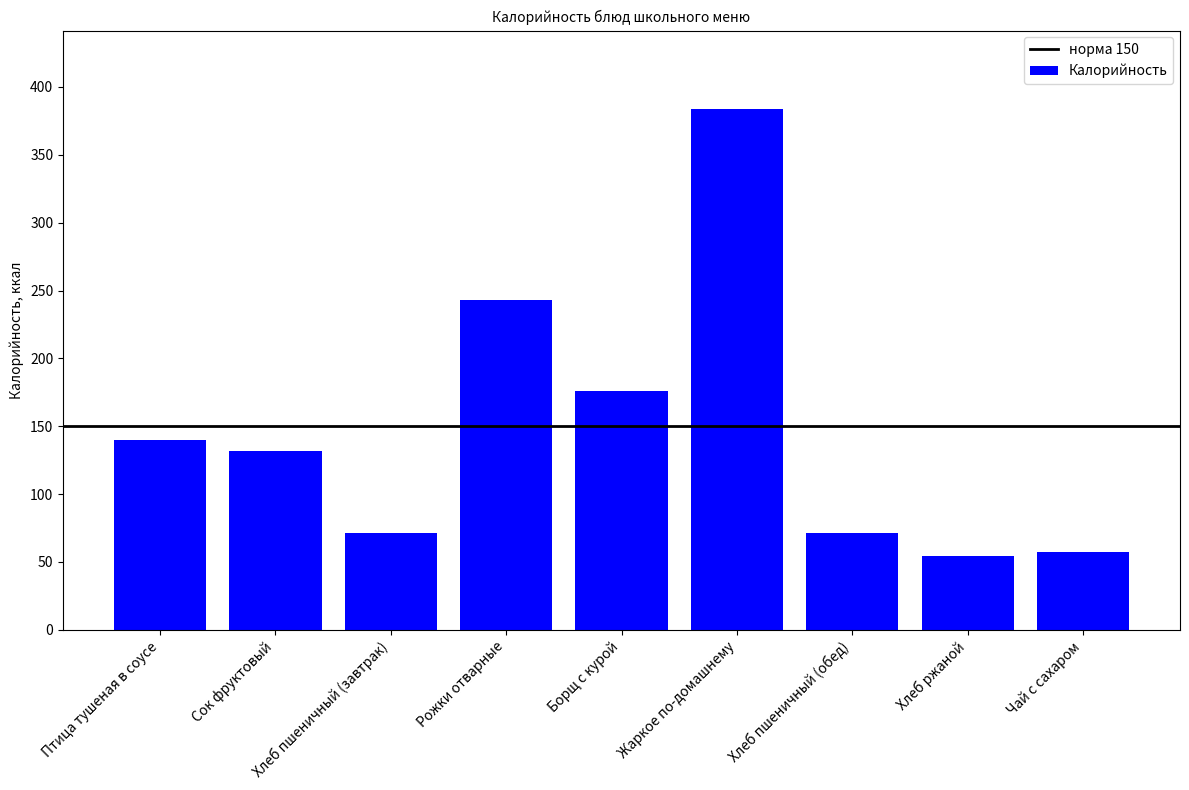

Reading left to right, list all the values displayed in this chart.

Птица тушеная в соусе=140	Сок фруктовый=132	Хлеб пшеничный (завтрак)=71	Рожки отварные=243	Борщ с курой=176	Жаркое по-домашнему=384	Хлеб пшеничный (обед)=71	Хлеб ржаной=54	Чай с сахаром=57